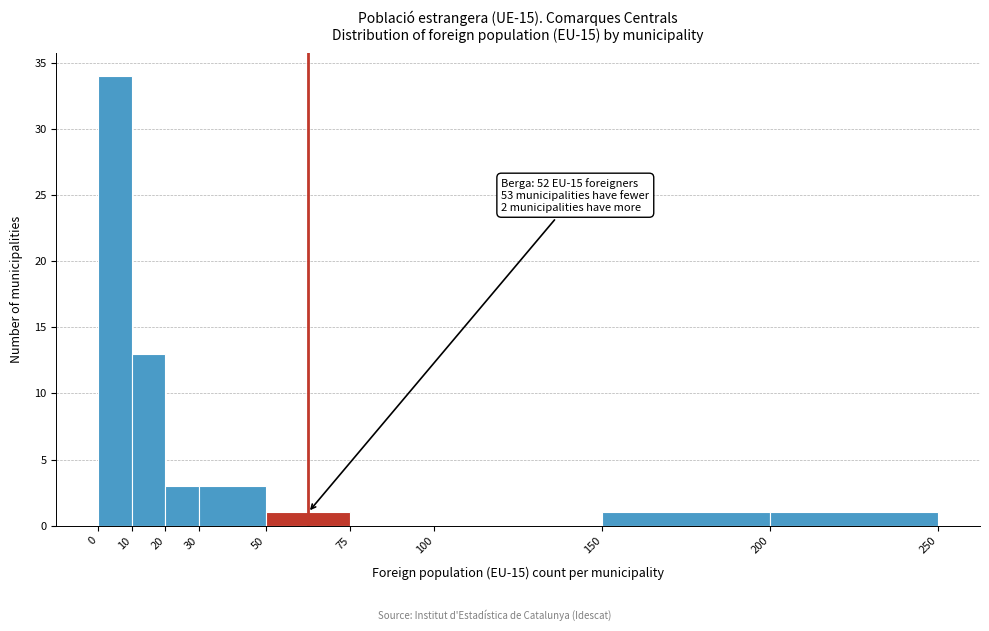

Which range on the x-axis has the tallest bar?

0 to 10